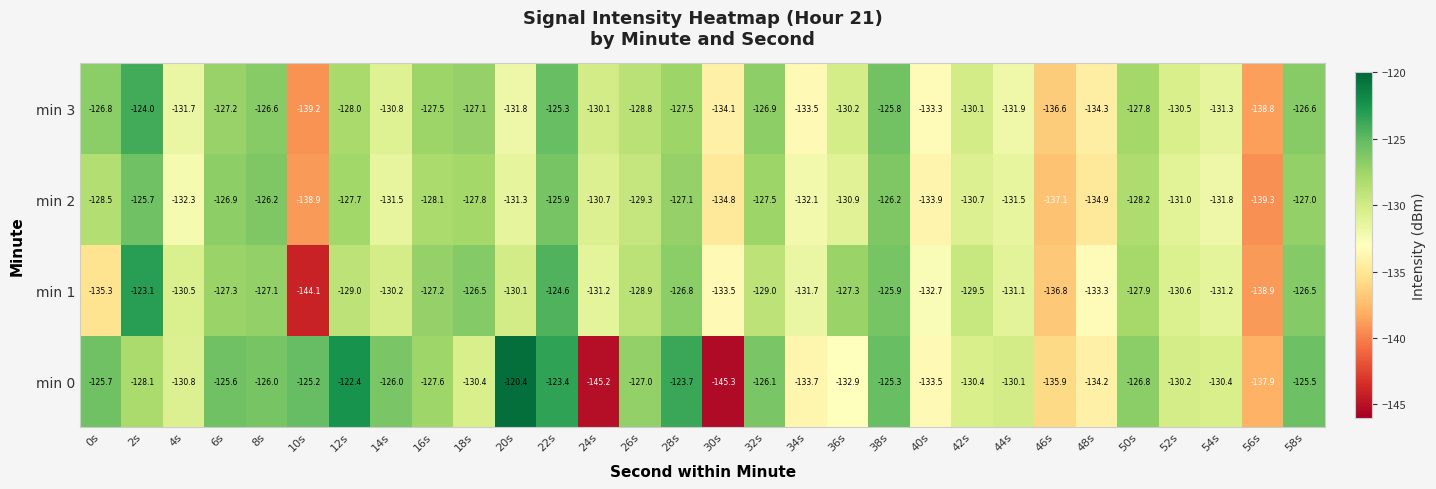

What is the minimum value for min 1?

-144.1